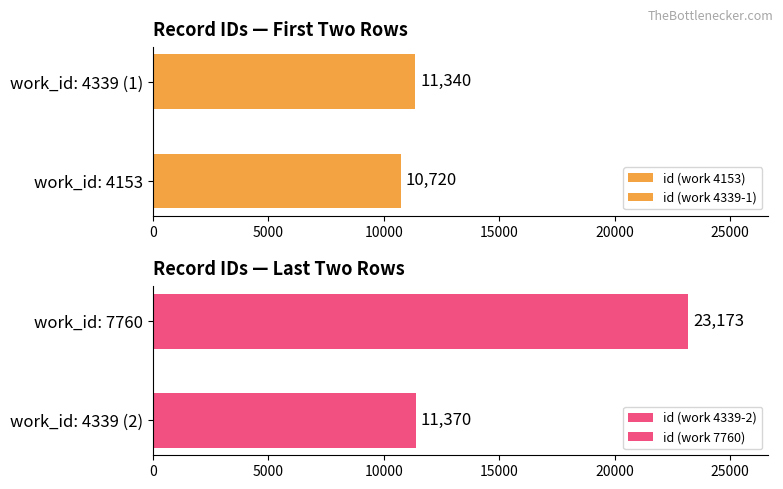

Where is the data nearest to the value 16946?

4339